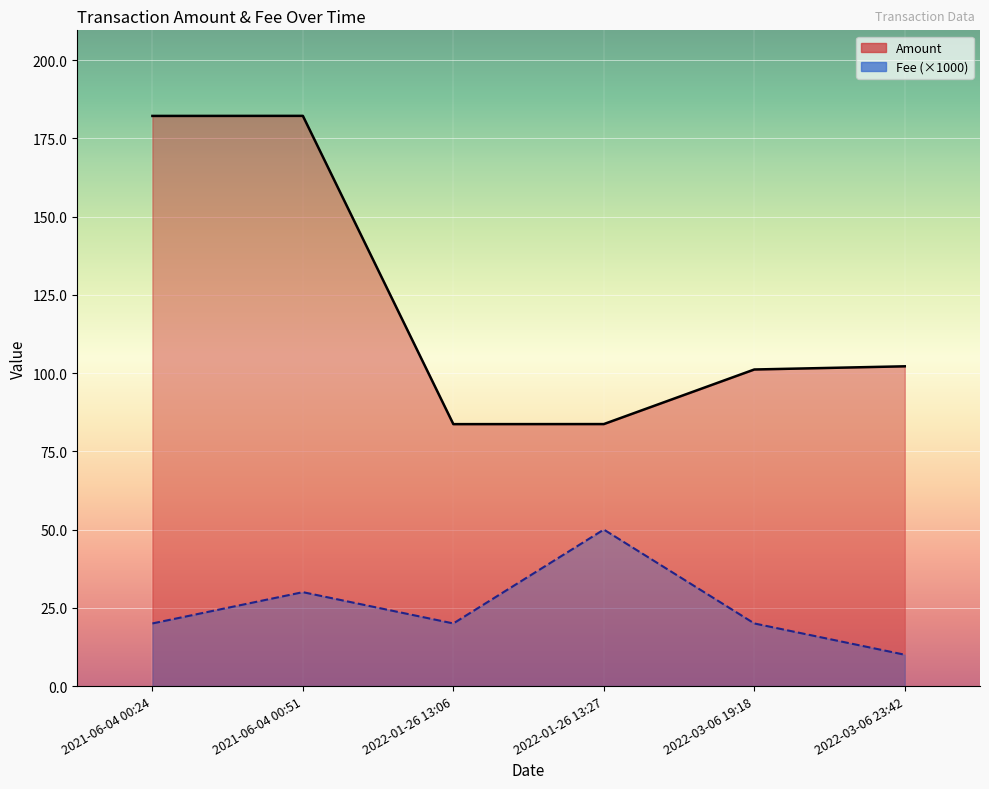

What is the difference between the highest and lowest values at 2021-06-04 00:51?

152.2